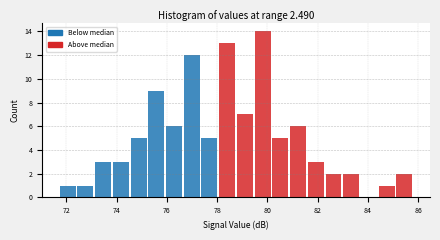

Read against the x-axis, roughly where is the centre of the tallest bar?

79.8